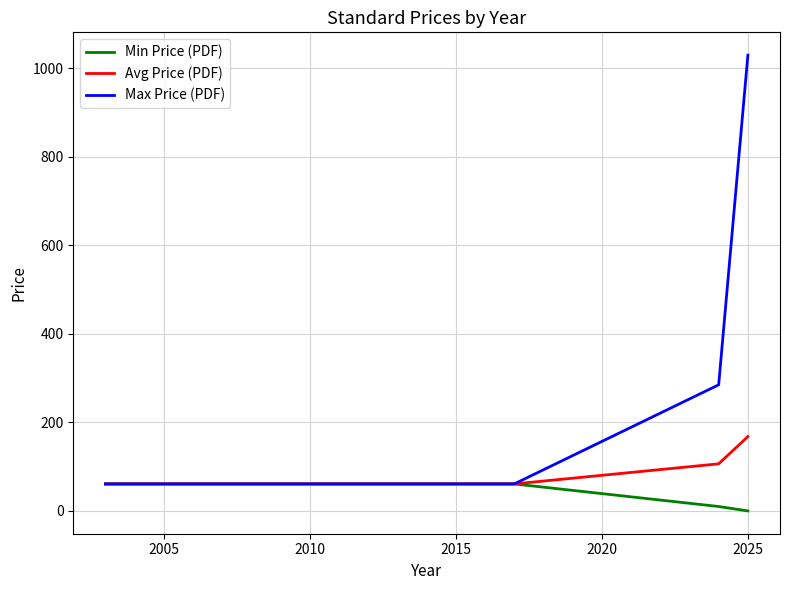

Which series has the largest total across all categories?

Max Price (PDF)